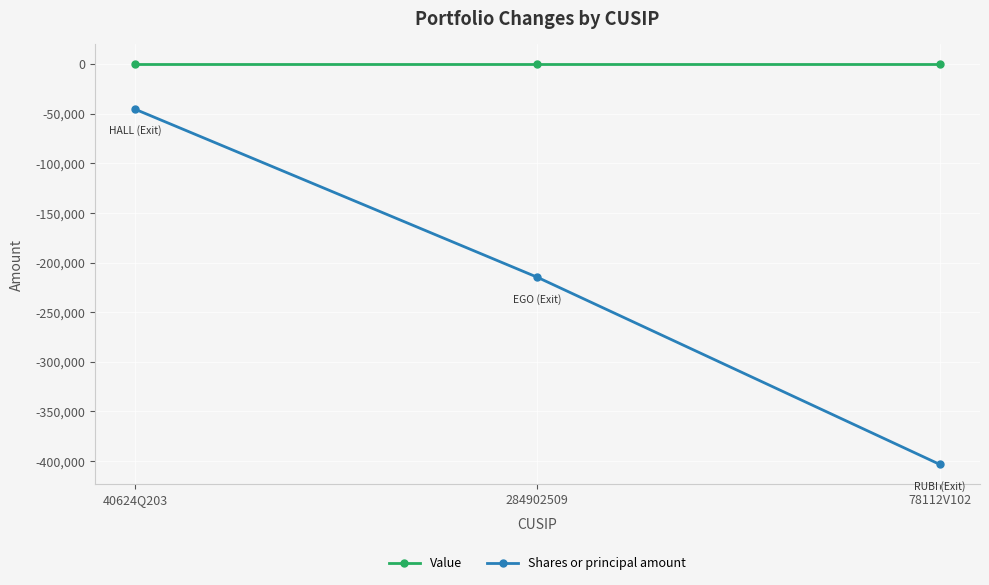

What is the total value across all series at 40624Q203?

-45274